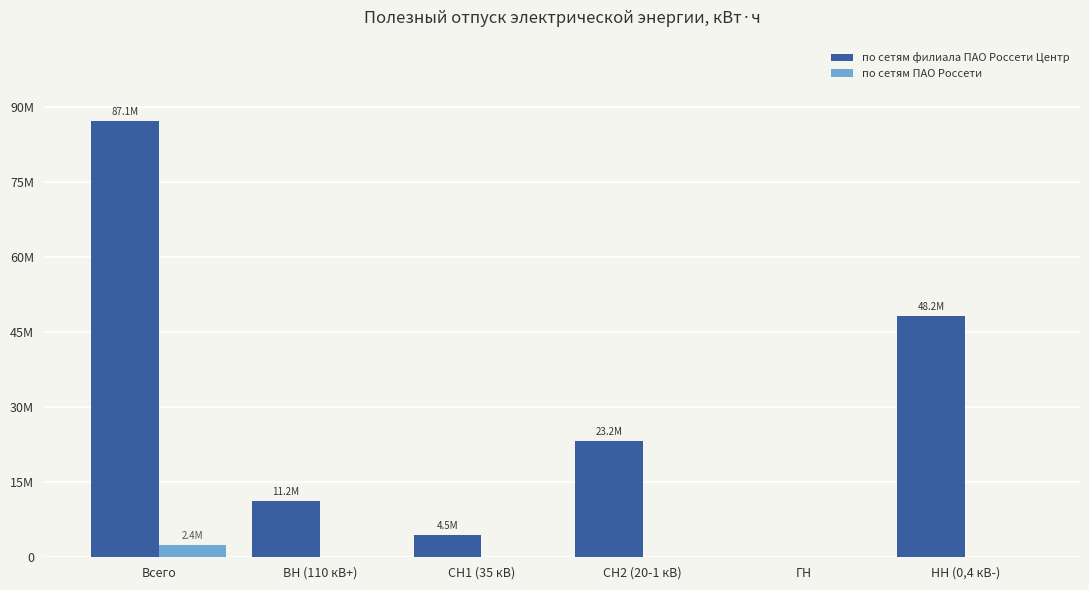

At which label does по сетям ПАО Россети reach its minimum?

ВН (110 кВ+)